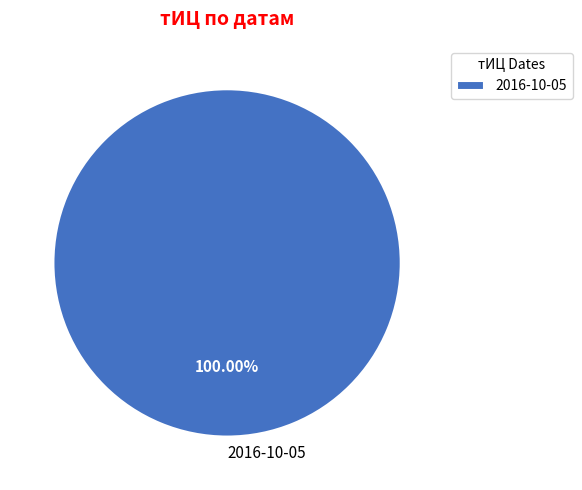

To the nearest percent, what percentage of the pie is 2016-10-05?

100%